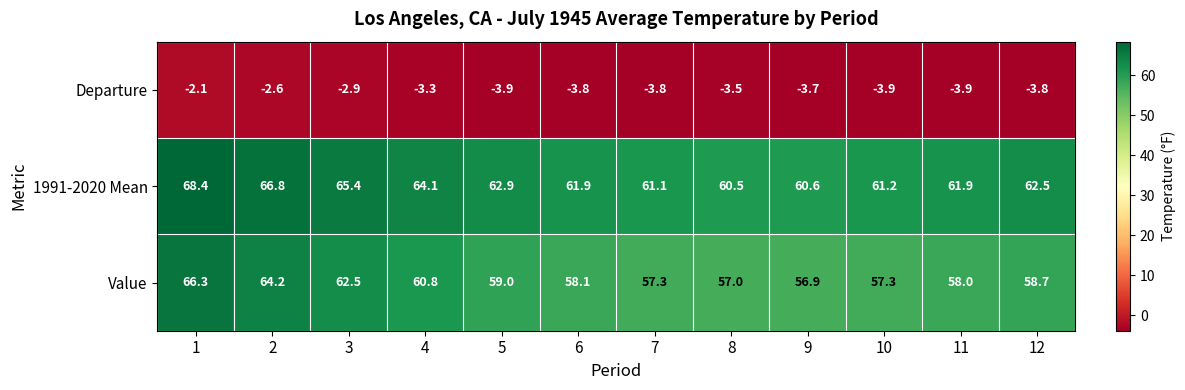

Count the number of data series in this chart.

3